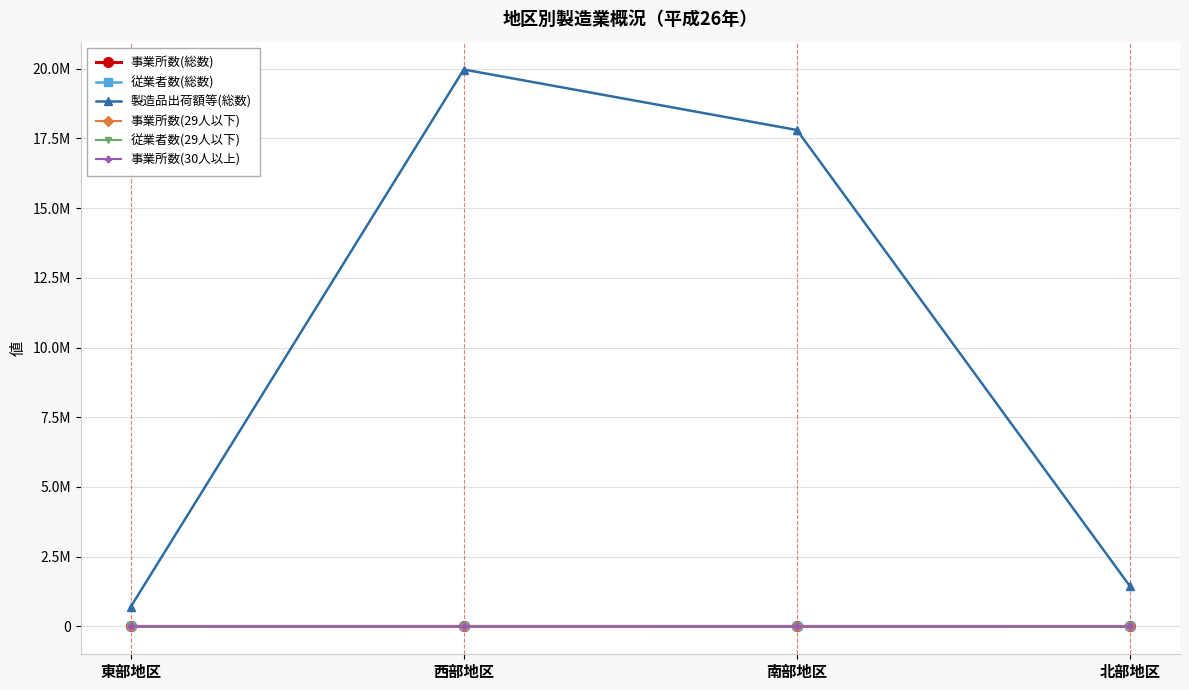

What are all the series names shown in the legend?

事業所数(総数), 従業者数(総数), 製造品出荷額等(総数), 事業所数(29人以下), 従業者数(29人以下), 事業所数(30人以上)